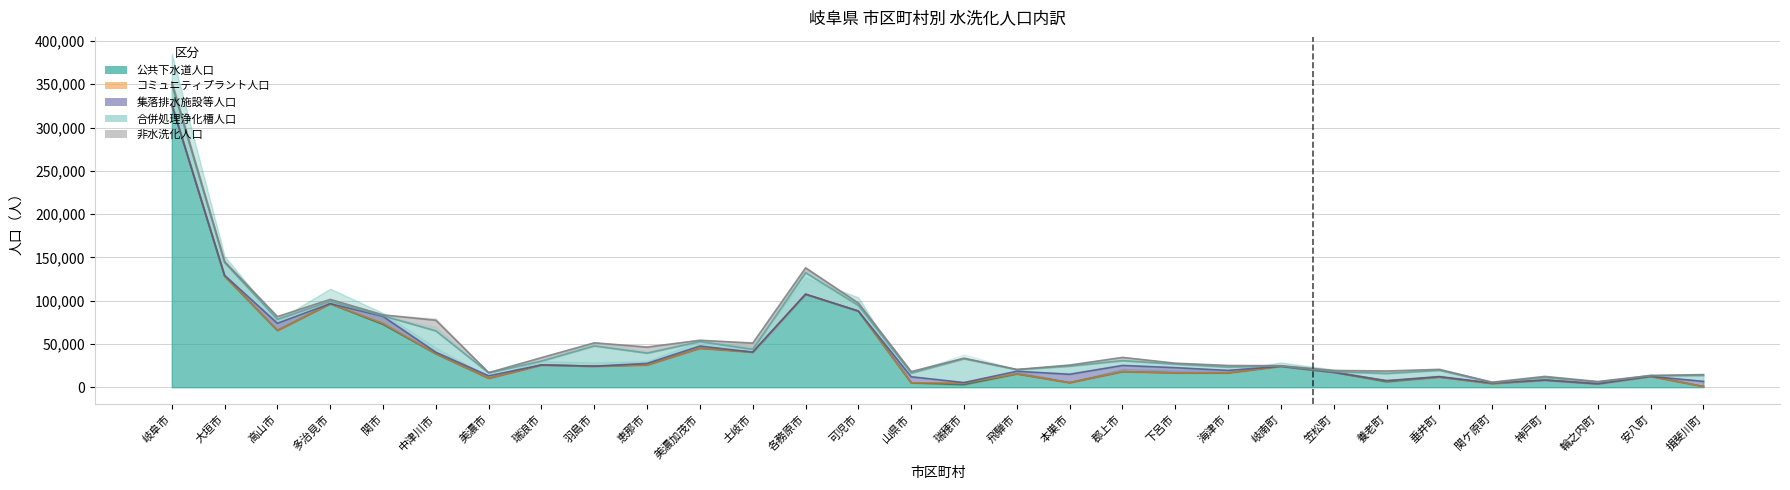

Reading right to left, what are all the values shown in this chart?

公共下水道人口: 揖斐川町=854	安八町=12582	輪之内町=3995	神戸町=8242	関ケ原町=4284	垂井町=11798	養老町=6363	笠松町=17276	岐南町=24203	海津市=16574	下呂市=16655	郡上市=18036	本巣市=5277	飛騨市=15412	瑞穂市=2960	山県市=5085	可児市=87971	各務原市=107454	土岐市=40563	美濃加茂市=45079	恵那市=25778	羽島市=24308	瑞浪市=25688	美濃市=10371	中津川市=38638	関市=72641	多治見市=96440	高山市=65607	大垣市=128366	岐阜市=326656
コミュニティプラント人口: 揖斐川町=0	安八町=0	輪之内町=0	神戸町=0	関ケ原町=0	垂井町=0	養老町=880	笠松町=0	岐南町=0	海津市=0	下呂市=0	郡上市=0	本巣市=0	飛騨市=0	瑞穂市=2082	山県市=0	可児市=0	各務原市=0	土岐市=0	美濃加茂市=0	恵那市=0	羽島市=0	瑞浪市=0	美濃市=0	中津川市=0	関市=1192	多治見市=0	高山市=0	大垣市=0	岐阜市=0
集落排水施設等人口: 揖斐川町=5818	安八町=0	輪之内町=0	神戸町=0	関ケ原町=584	垂井町=404	養老町=401	笠松町=0	岐南町=0	海津市=2841	下呂市=5910	郡上市=7074	本巣市=9626	飛騨市=3020	瑞穂市=337	山県市=6936	可児市=0	各務原市=0	土岐市=0	美濃加茂市=2505	恵那市=1750	羽島市=0	瑞浪市=109	美濃市=2795	中津川市=1750	関市=7962	多治見市=127	高山市=8222	大垣市=913	岐阜市=0
合併処理浄化槽人口: 揖斐川町=7021	安八町=759	輪之内町=2100	神戸町=2969	関ケ原町=557	垂井町=7433	養老町=8291	笠松町=874	岐南町=450	海津市=3965	下呂市=4198	郡上市=5630	本巣市=9557	飛騨市=1910	瑞穂市=27573	山県市=4339	可児市=6504	各務原市=24912	土岐市=3228	美濃加茂市=5154	恵那市=11886	羽島市=23498	瑞浪市=4461	美濃市=3442	中津川市=24735	関市=747	多治見市=2667	高山市=4607	大垣市=14761	岐阜市=23043
非水洗化人口: 揖斐川町=898	安八町=235	輪之内町=445	神戸町=1286	関ケ原町=421	垂井町=1000	養老町=2806	笠松町=1230	岐南町=208	海津市=1733	下呂市=1004	郡上市=3687	本巣市=1144	飛騨市=162	瑞穂市=637	山県市=1725	可児市=2740	各務原市=5507	土岐市=7101	美濃加茂市=1532	恵那市=6891	羽島市=3471	瑞浪市=3899	美濃市=266	中津川市=12249	関市=1051	多治見市=2218	高山市=3127	大垣市=1087	岐阜市=2678